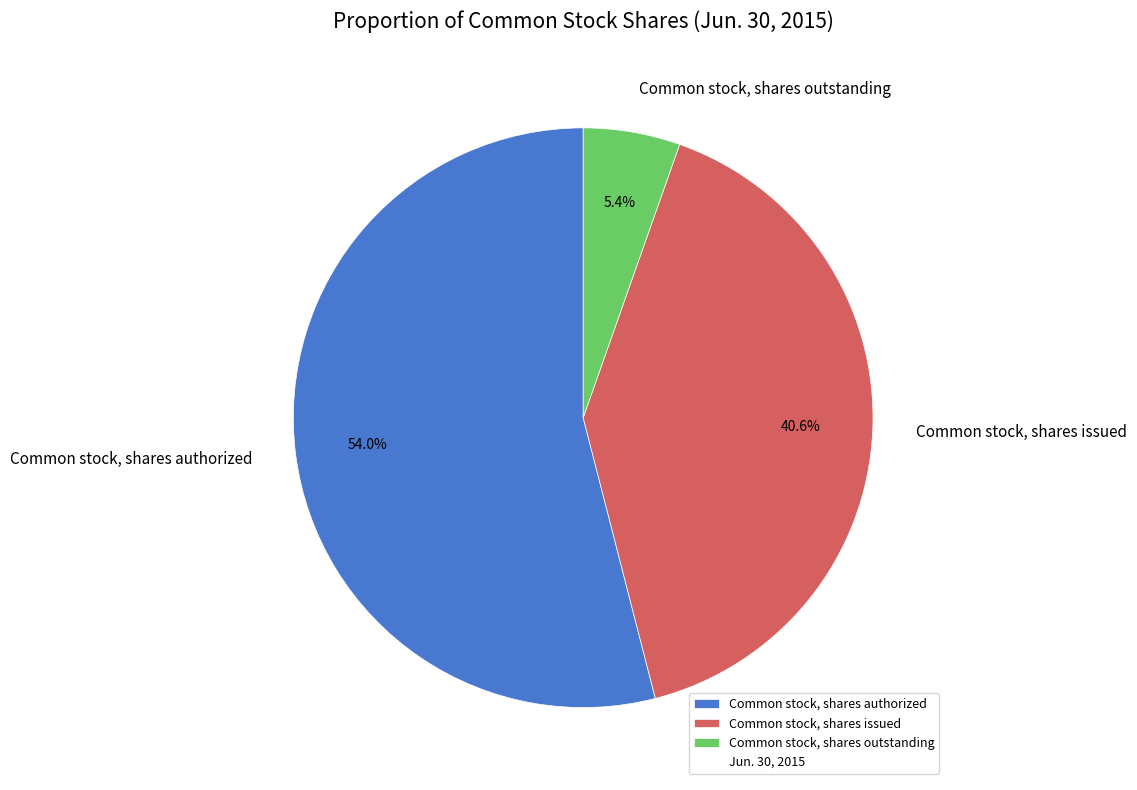

The Common stock, shares authorized slice represents 54% of the pie. True or false?

True